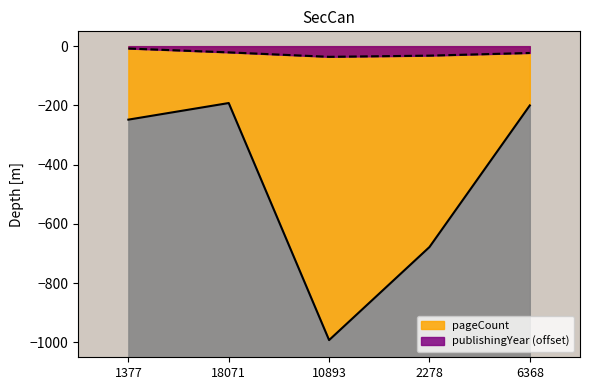

What is the approximate value of publishingYear at 1377, to the nearest 10?

-10